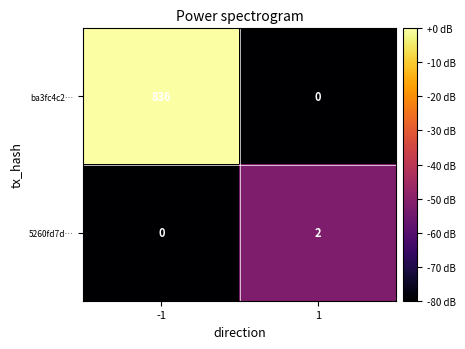

True or false: 5260fd7d… has a value of 1 at -1.

False